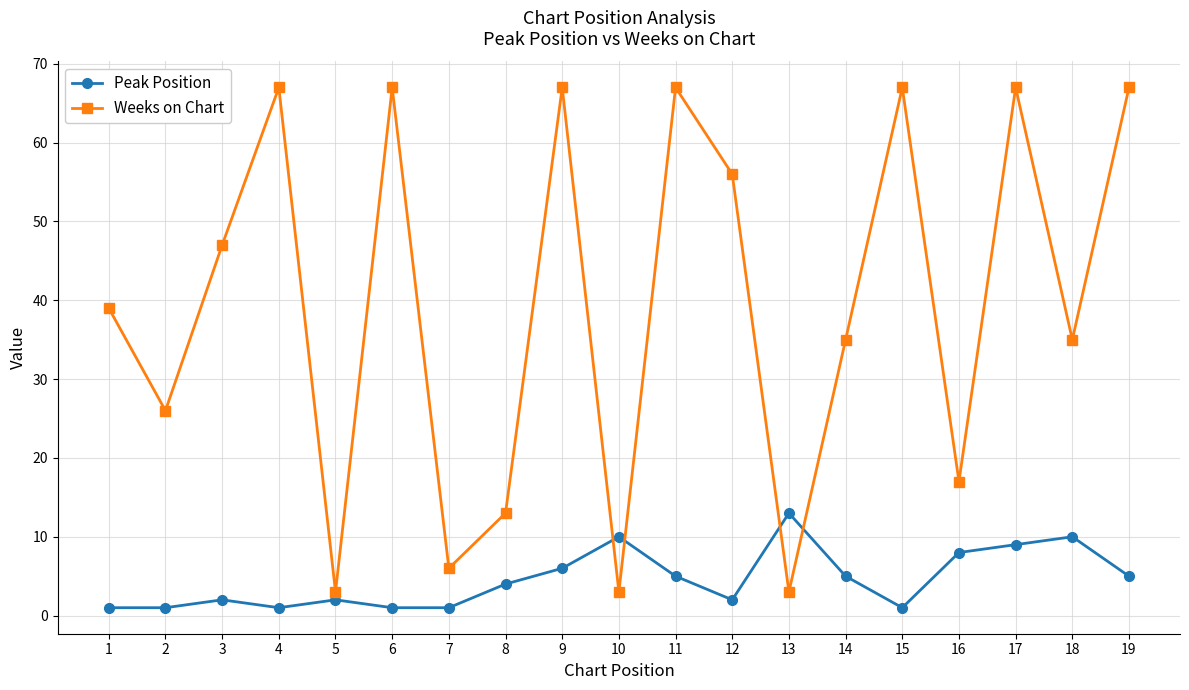

After their last crossing, which series has the higher values: Weeks on Chart or Peak Position?

Weeks on Chart